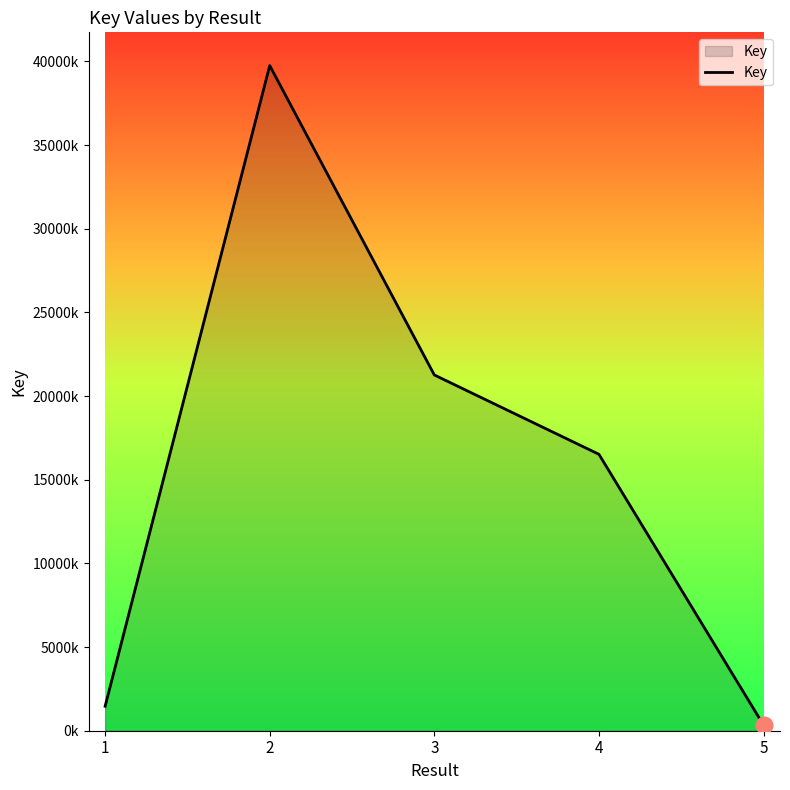

What is the change in value from 4 to 5?

-16185862